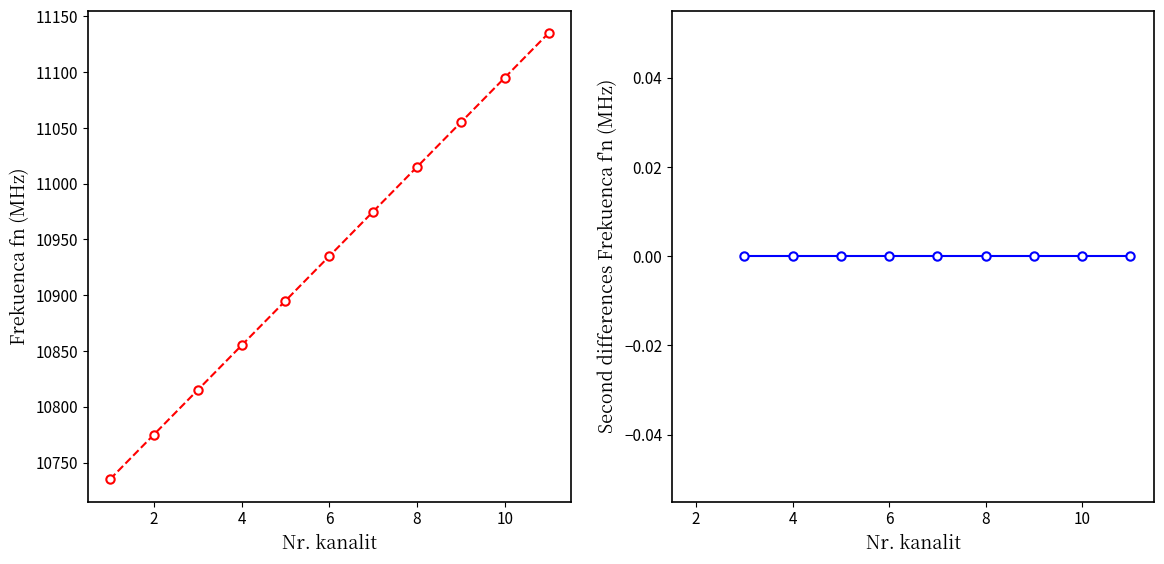

List the labels in order of value, smallest first.

1, 2, 3, 4, 5, 6, 7, 8, 9, 10, 11